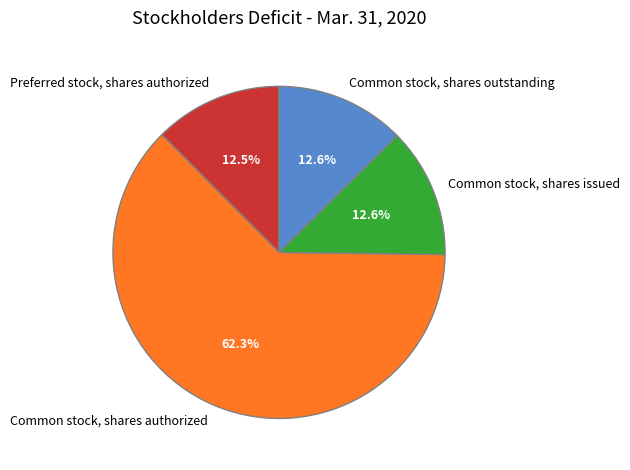

Which category has the biggest portion of the pie?

Common stock, shares authorized